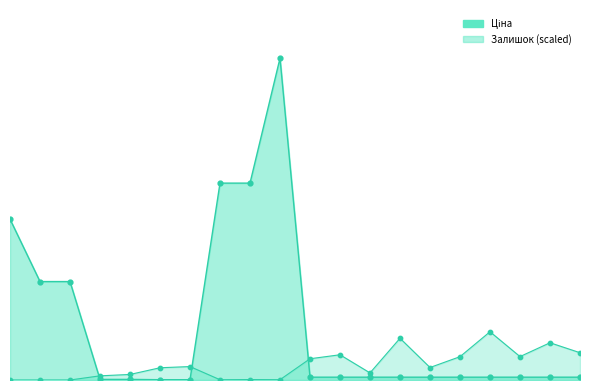

Which series has the largest total across all categories?

Ціна